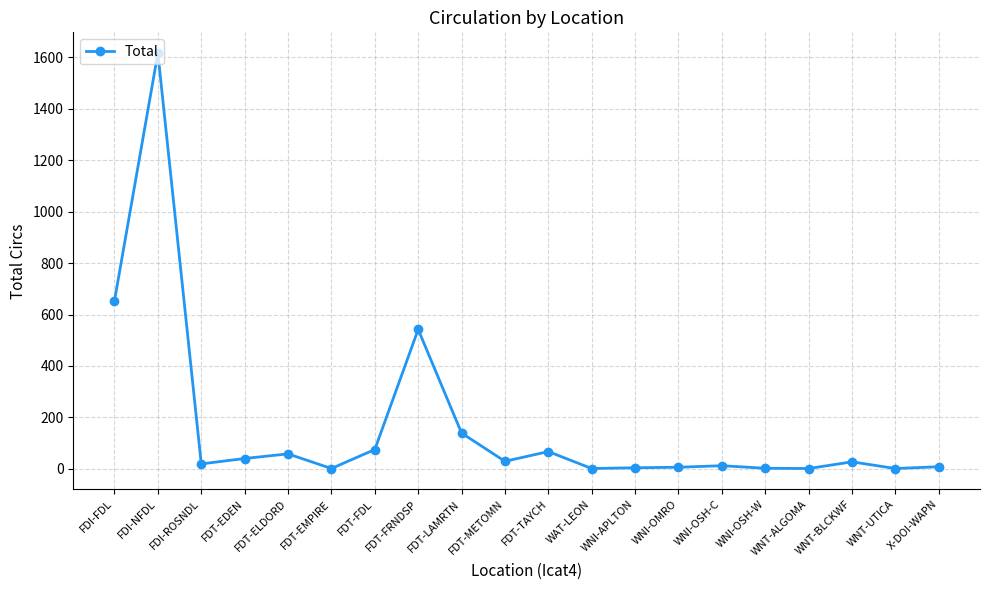

True or false: the data shows 654 at FDI-FDL.

True